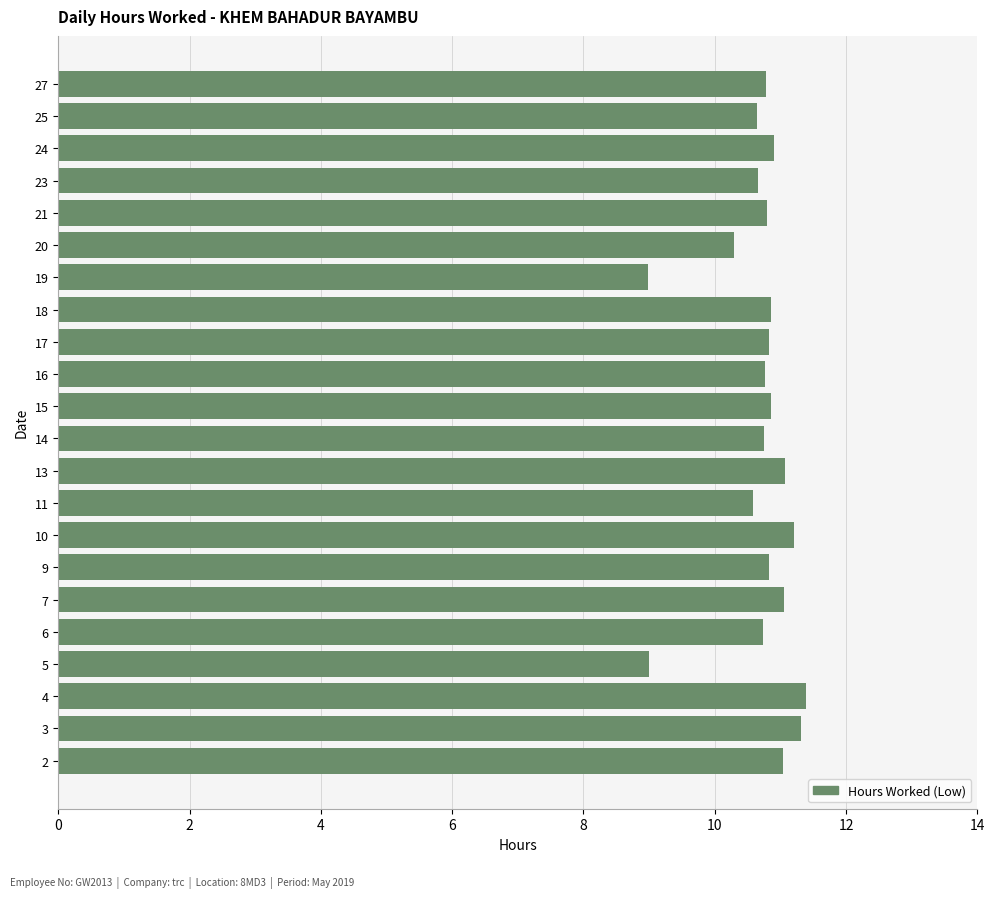

What is the average value?

10.7